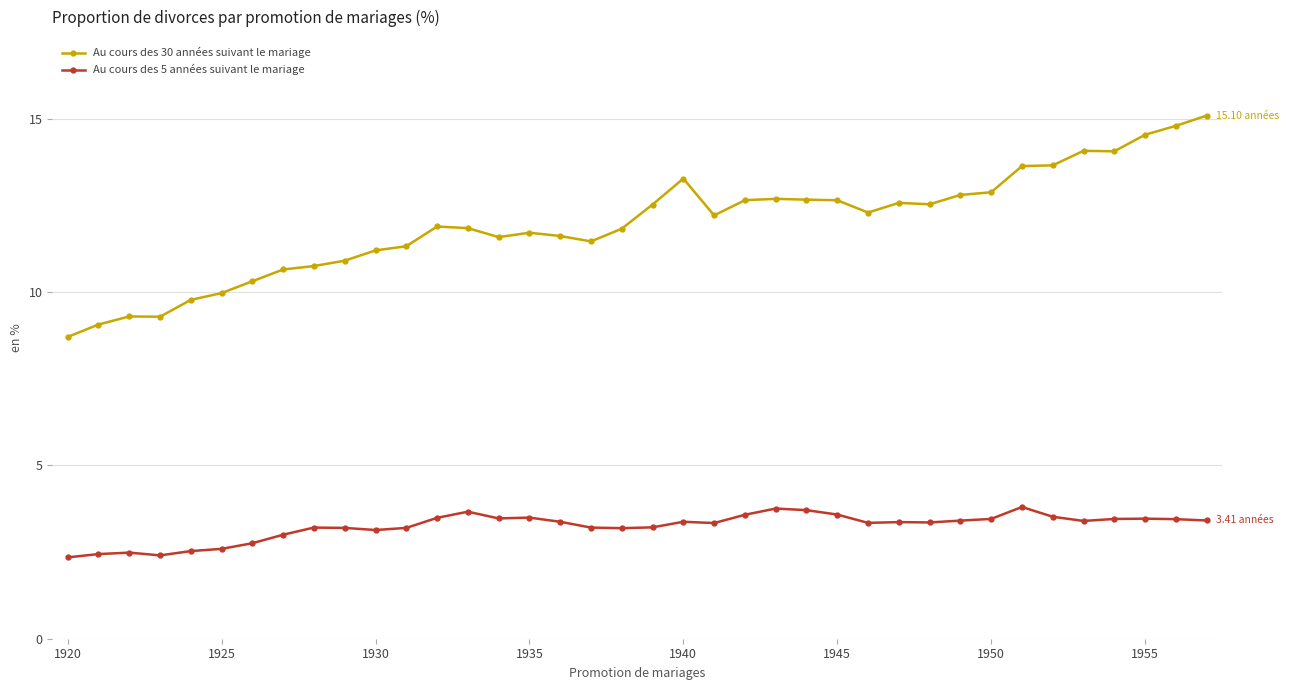

Which series has the largest range (max minus min)?

Au cours des 30 années suivant le mariage